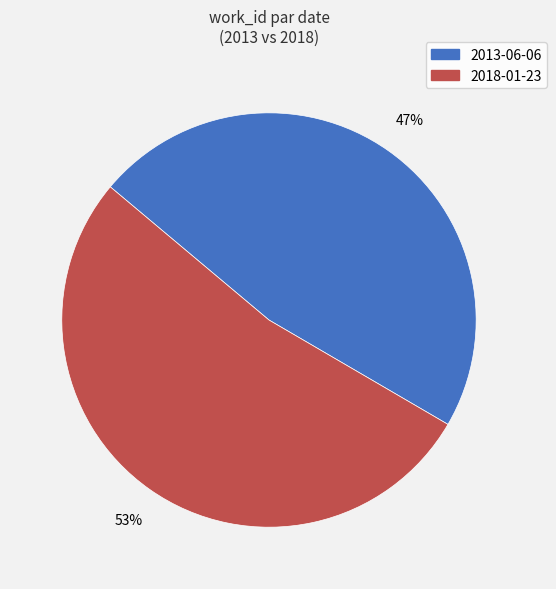

Which category has the biggest portion of the pie?

2018-01-23